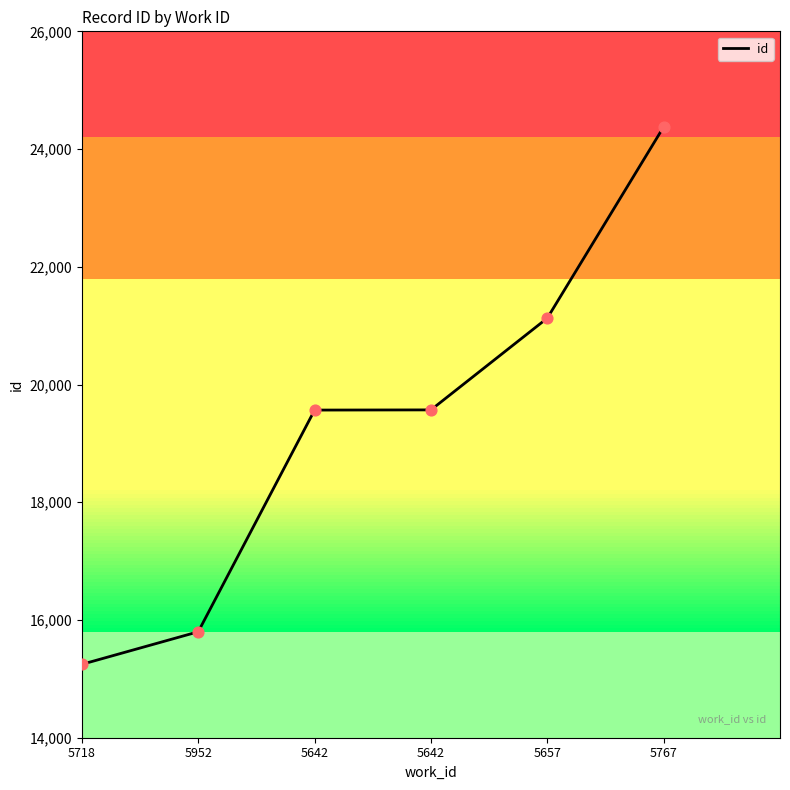

What is the change in value from 5642 to 5657?

+1559